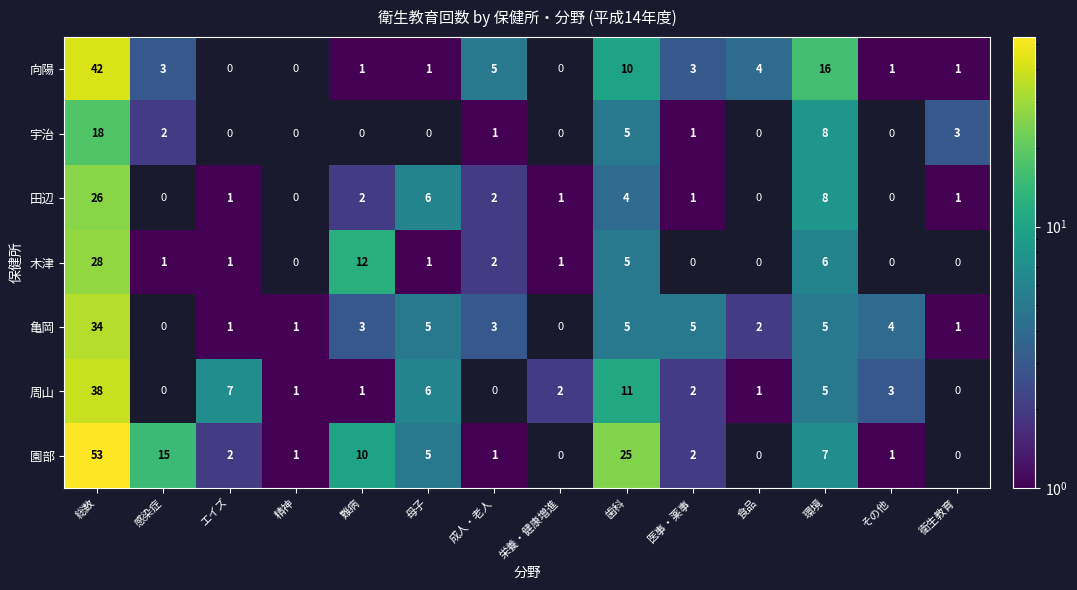

True or false: 周山 has a value of 2 at 難病.

False